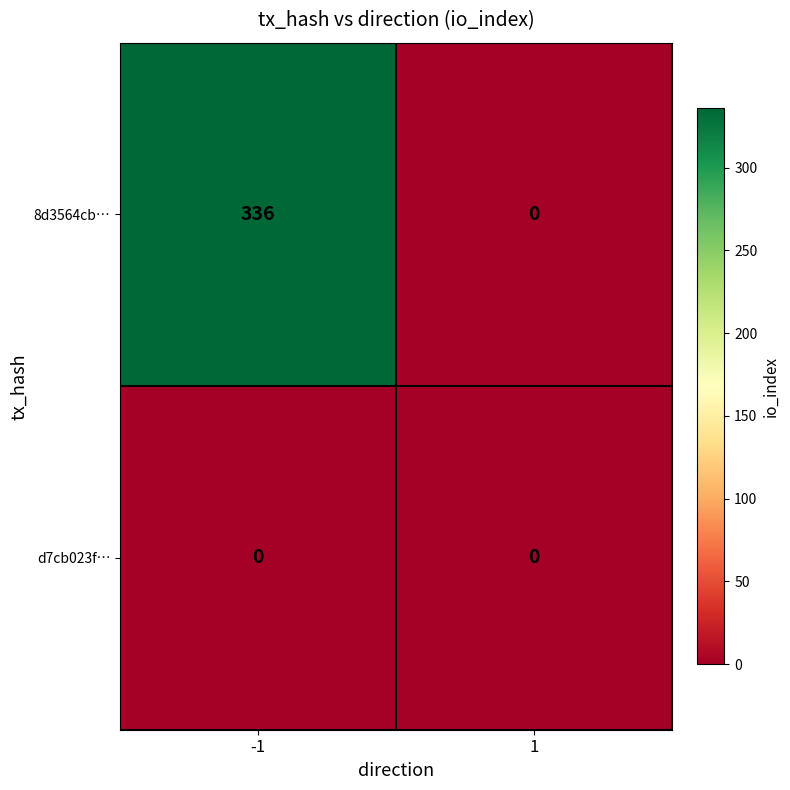

What is the difference between the 8d3564cb… values at 1 and -1?

336